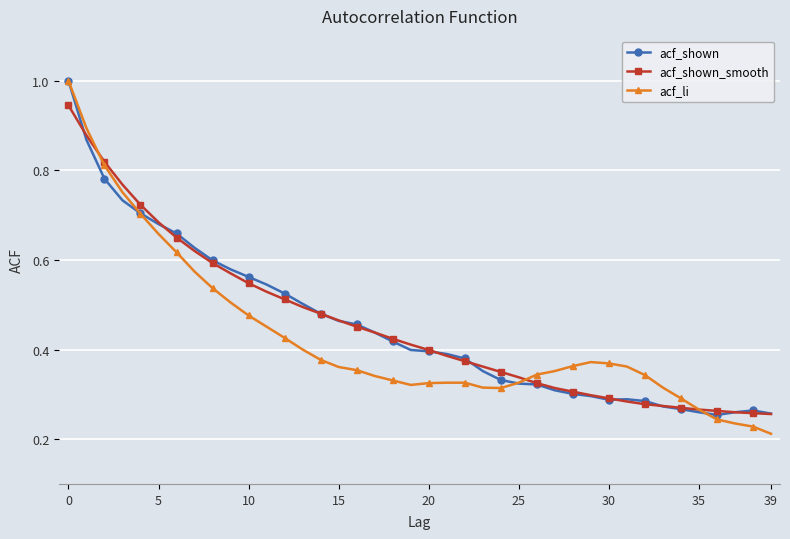

True or false: acf_li has more than 0 interior local peaks.

True